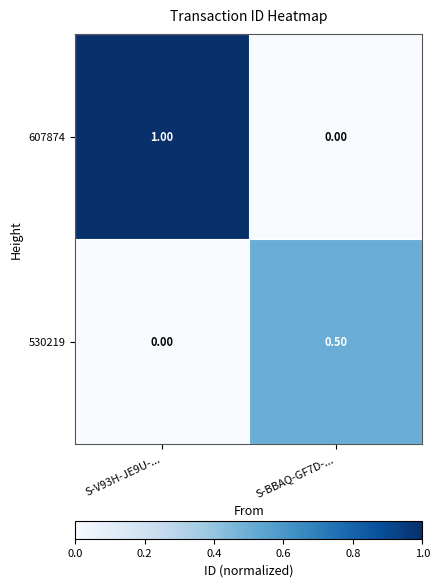

What is the sum of all 530219 values?

0.5